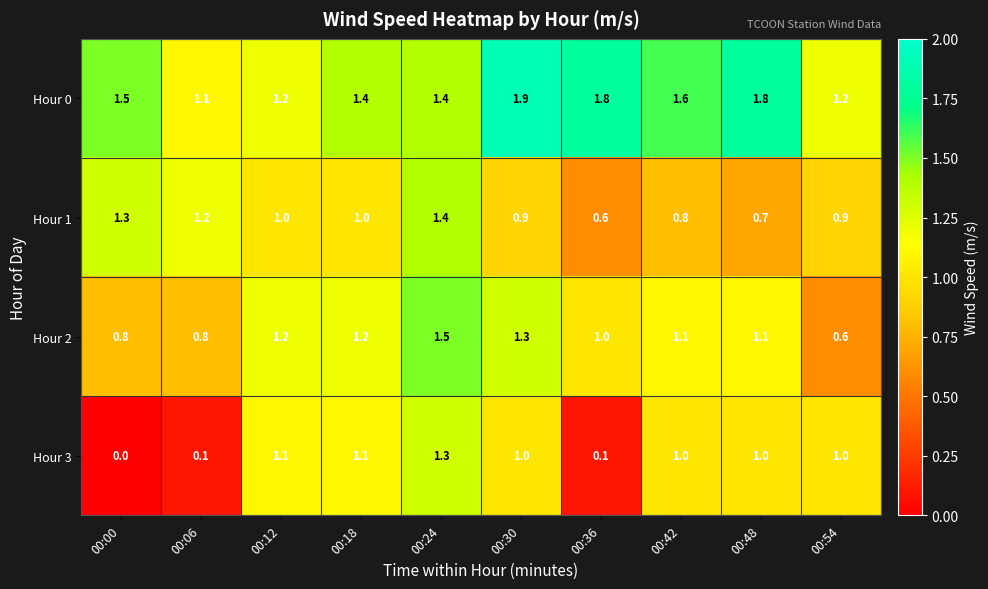

What is the sum of the Hour 0 values at 00:42 and 00:24?

3.0